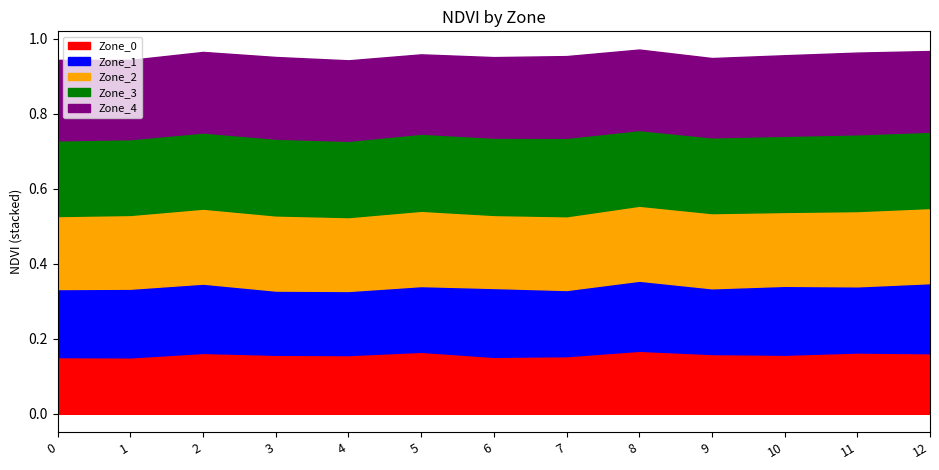

List the series in order of their peak value, lowest first.

Zone_0, Zone_1, Zone_2, Zone_3, Zone_4